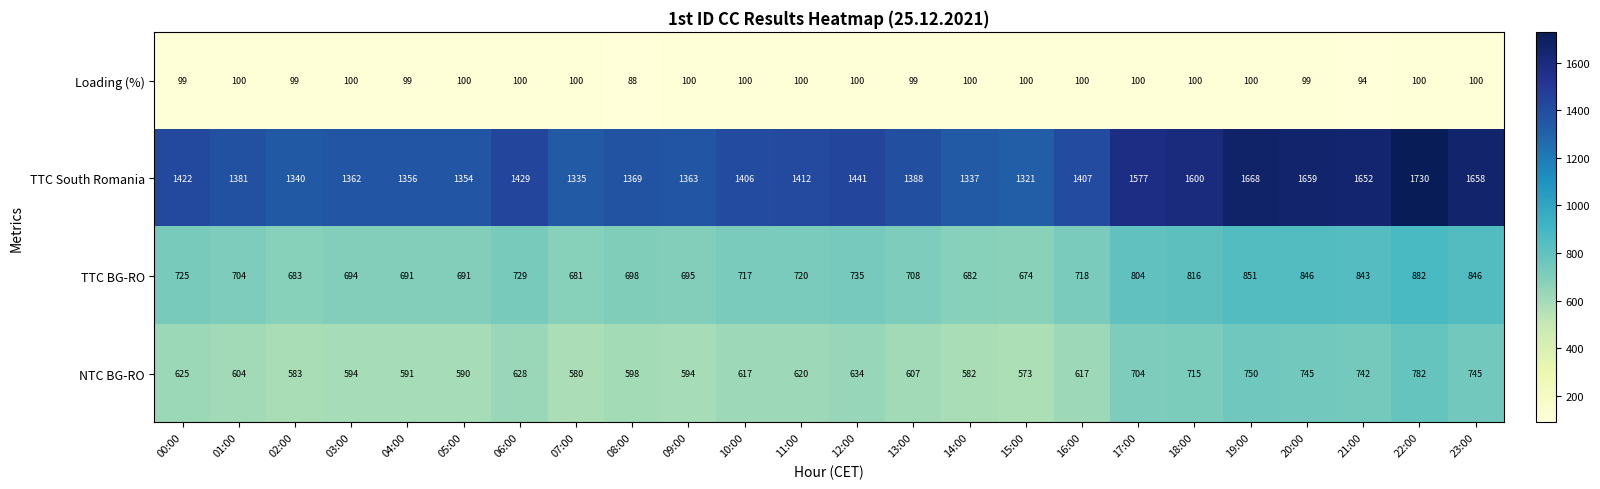

The value of TTC South Romania at 18:00 is 1600. True or false?

True